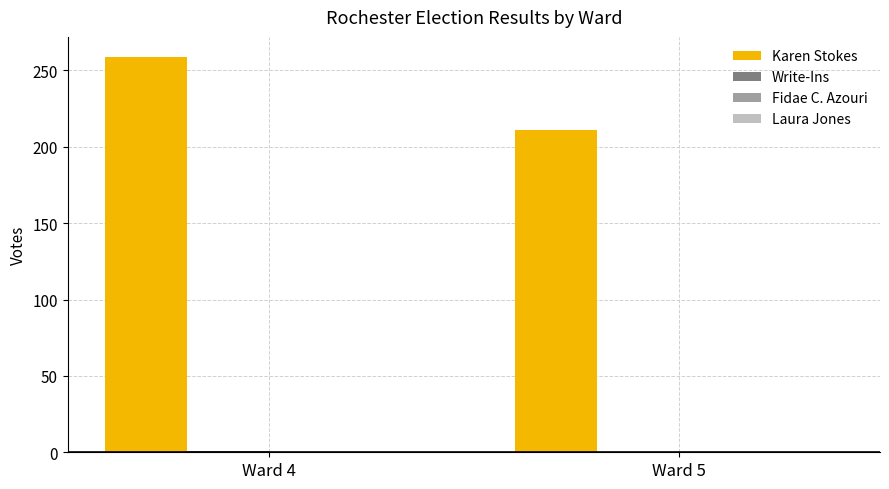

What is the highest value of the Karen Stokes series?

259